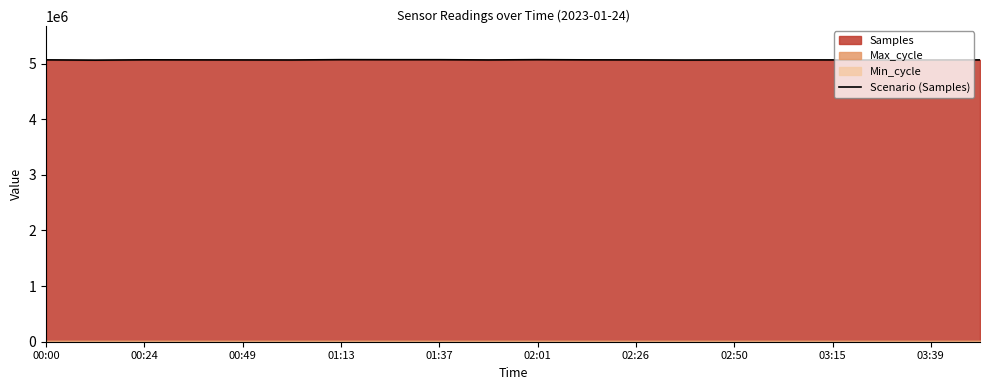

The value at 19 is 5065414. True or false?

True